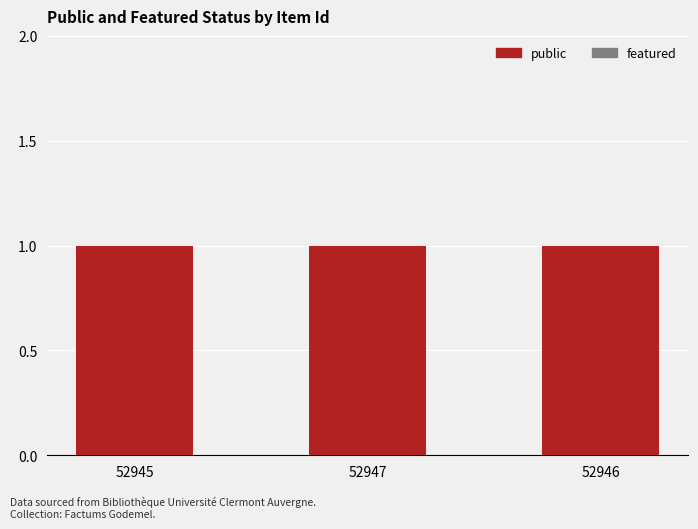

Where is public nearest to the value 1?

52945